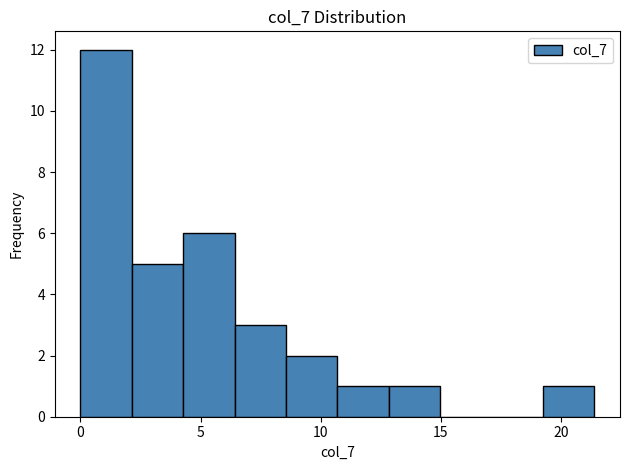

Which range on the x-axis has the tallest bar?

0.0 to 2.0